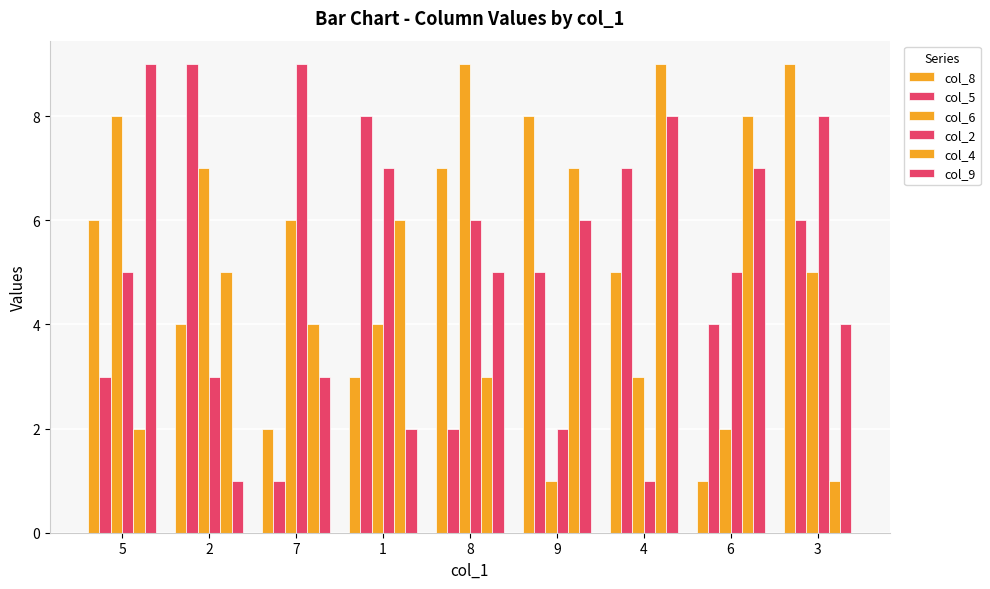

How many values in the col_9 series are below 5?

4